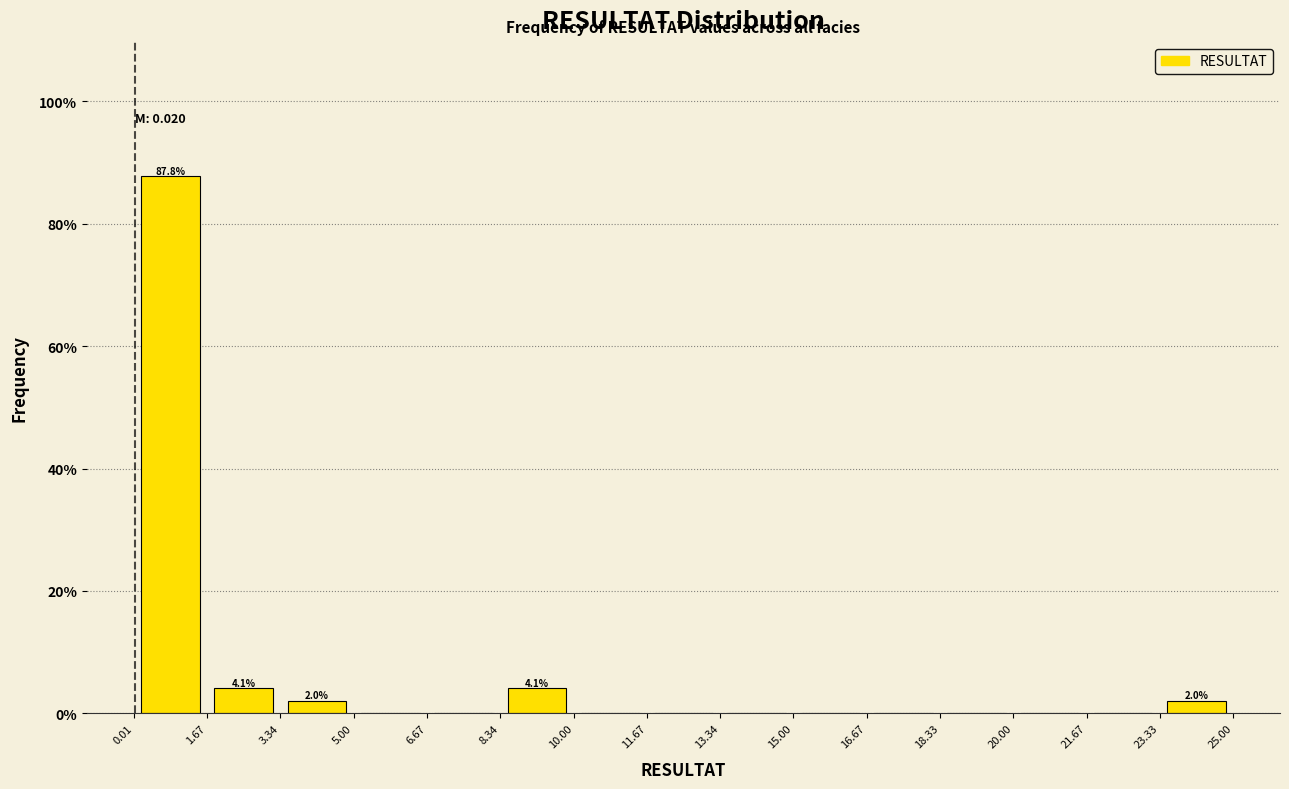

Over which range of the x-axis is the bar tallest?

0.01 to 1.67